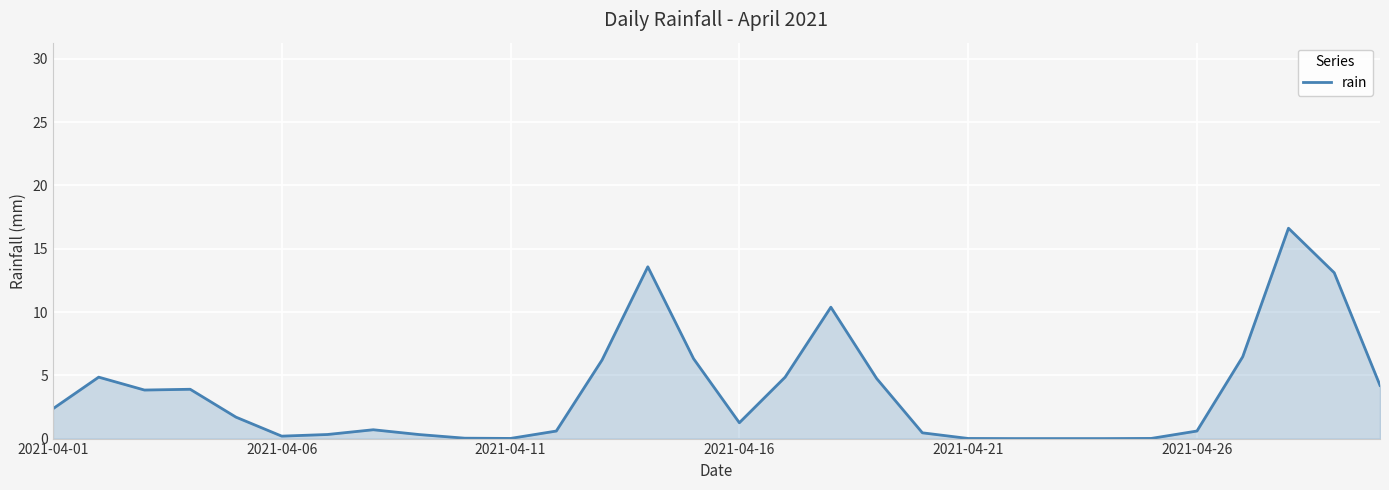

What is the difference between the maximum and minimum values?

16.6